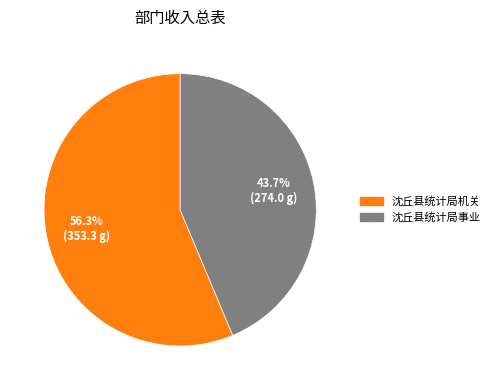

Is there any slice that represents more than half of the pie?

Yes